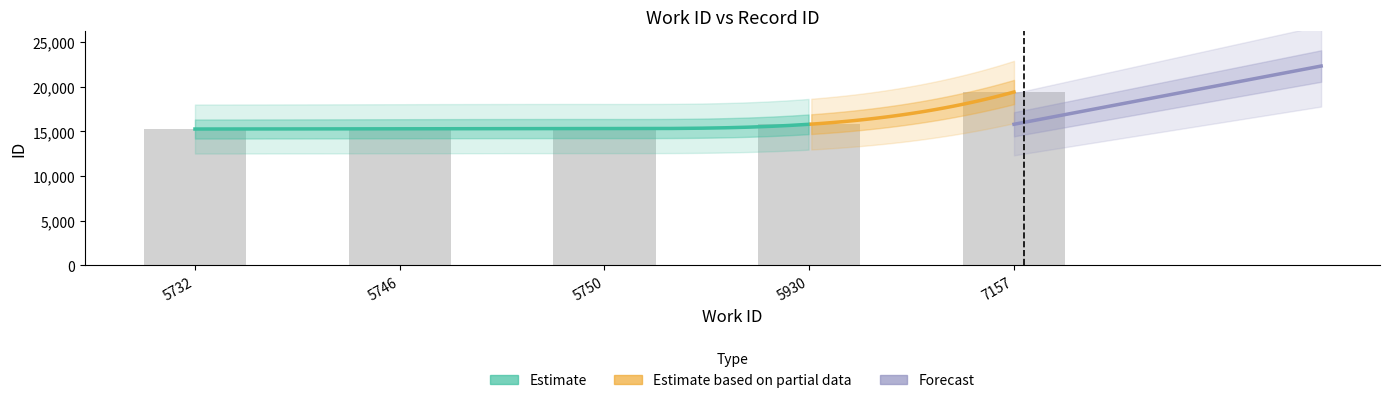

How many bars are there in total?

5